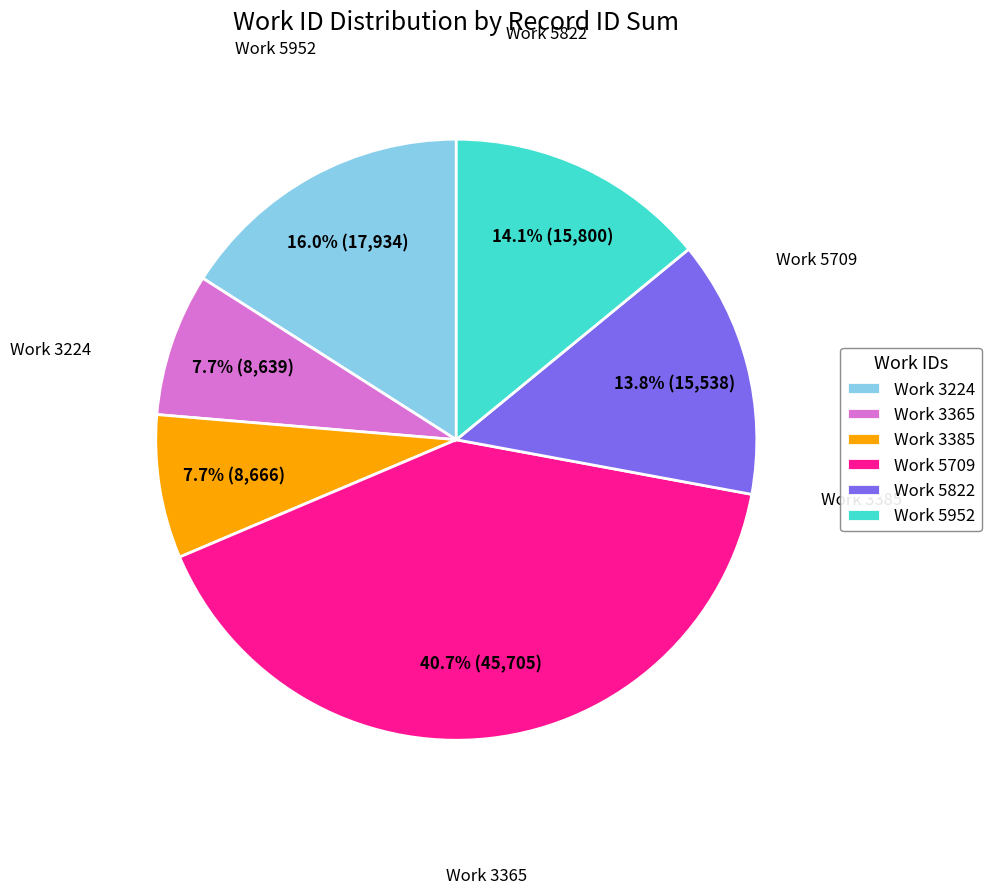

What is the largest slice in the pie chart?

Work 5709